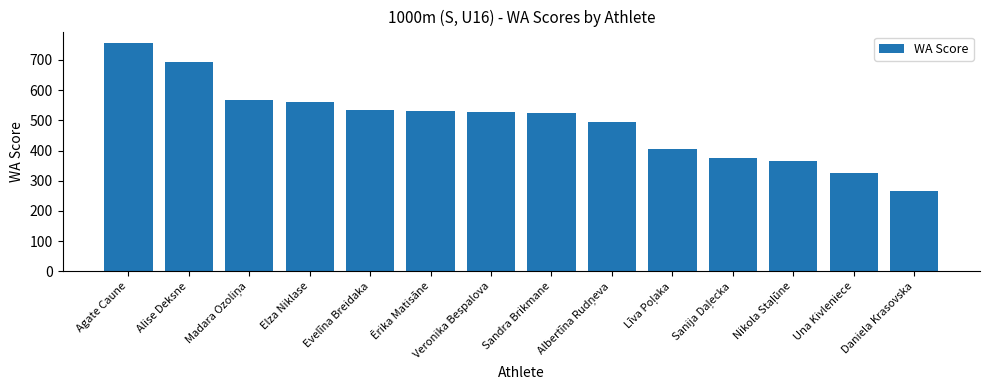

What is the label of the 13th bar from the left?

Una Kivleniece